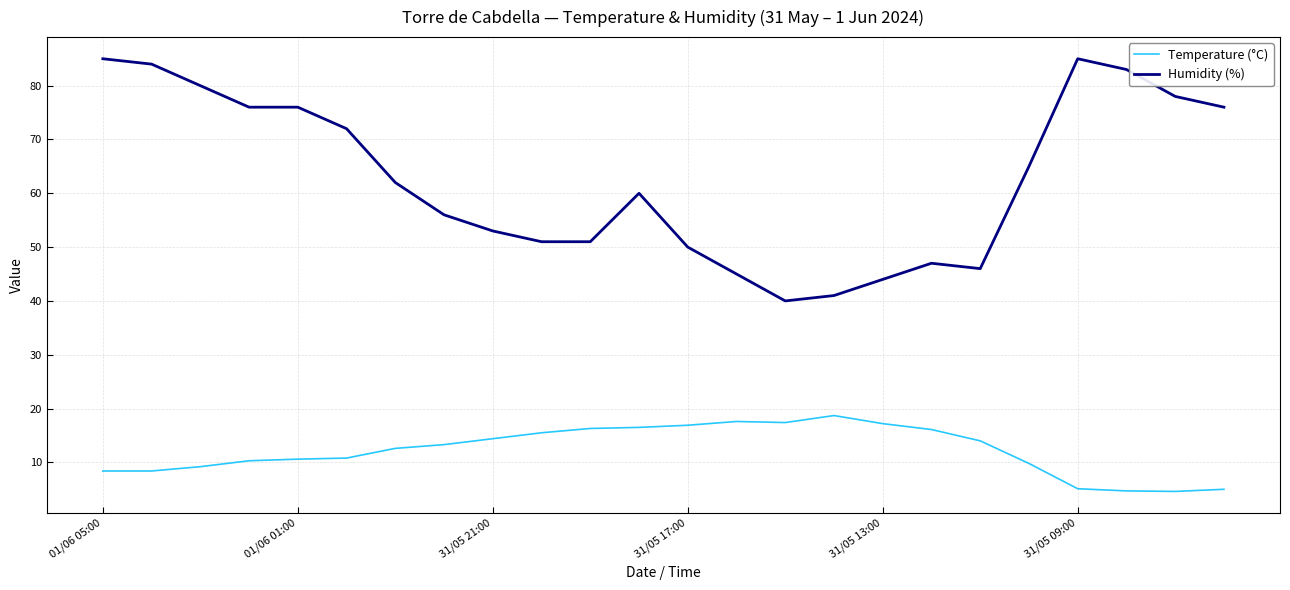

What are all the series names shown in the legend?

Temperature (°C), Humidity (%)